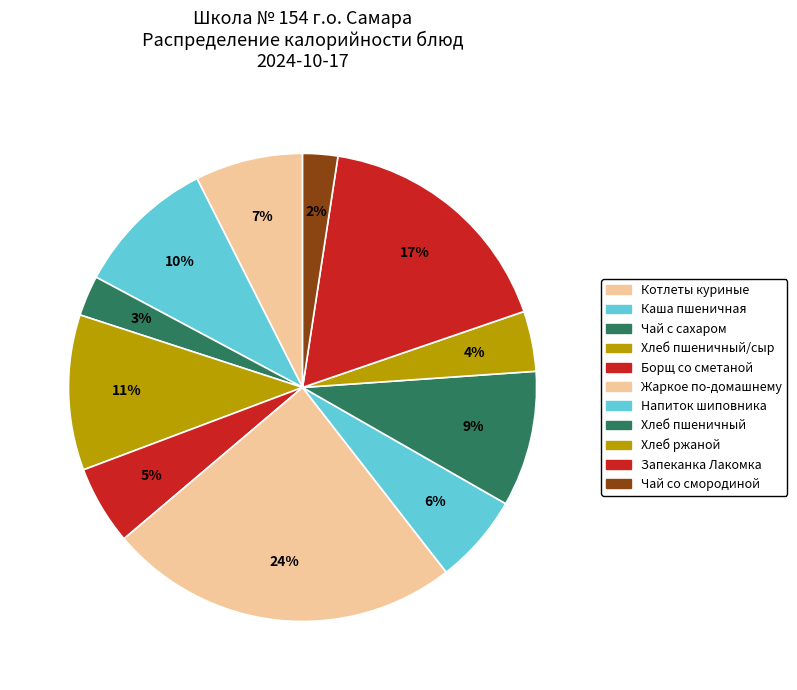

Count the number of slices in the pie.

11